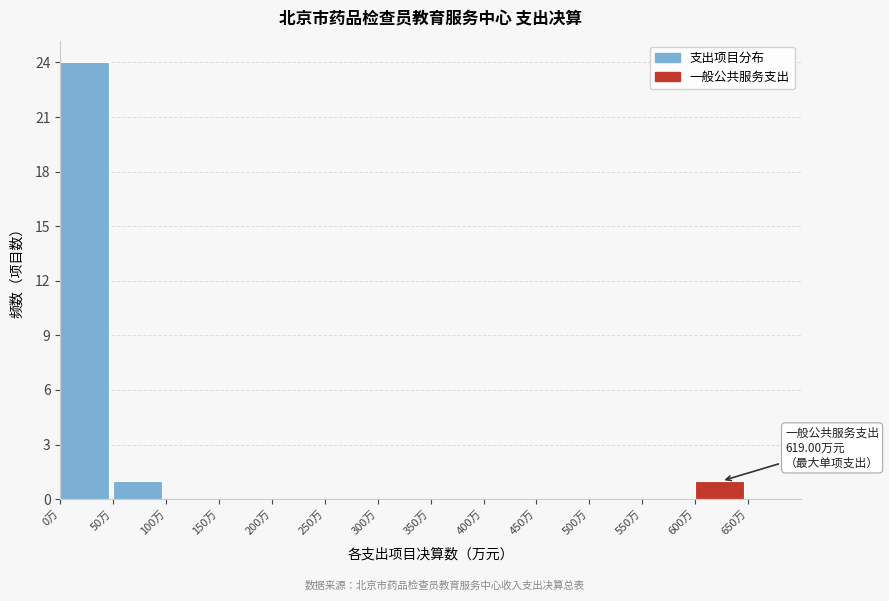

Over which range of the x-axis is the bar tallest?

0 to 50